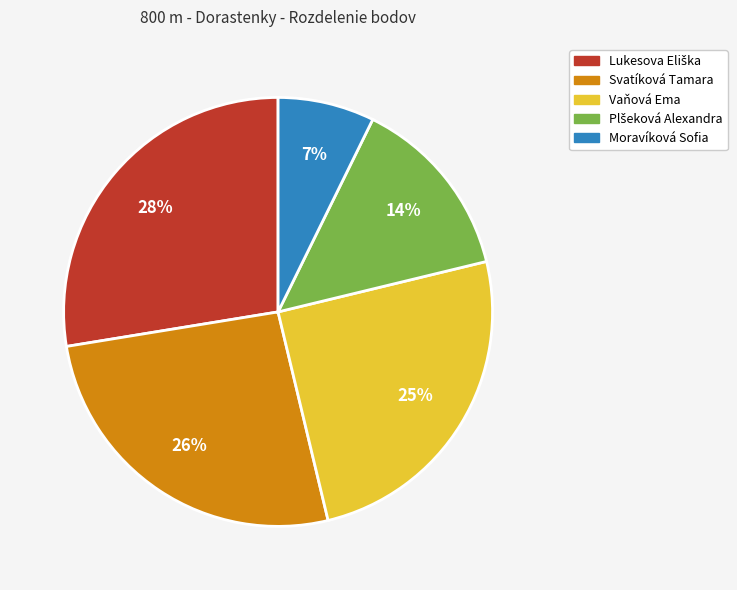

Do Vaňová Ema and Moravíková Sofia together represent more than half of the pie?

No